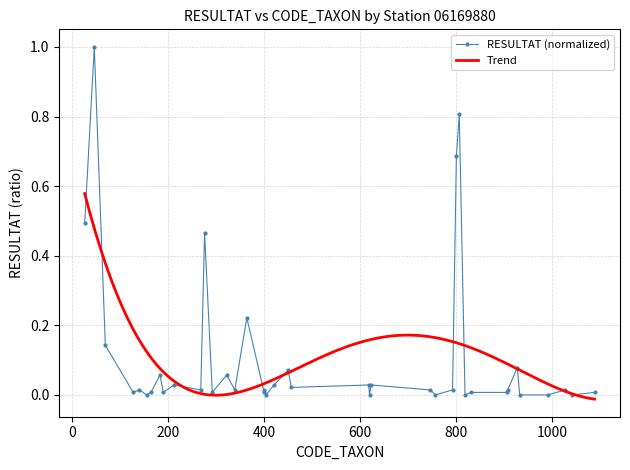

List the labels in order of value, largest first.

46, 807, 801, 26, 276, 364, 69, 928, 450, 183, 322, 212, 421, 618, 623, 457, 140, 268, 339, 399, 747, 793, 908, 1028, 127, 164, 190, 292, 400, 831, 906, 1089, 155, 404, 620, 757, 819, 933, 992, 1043